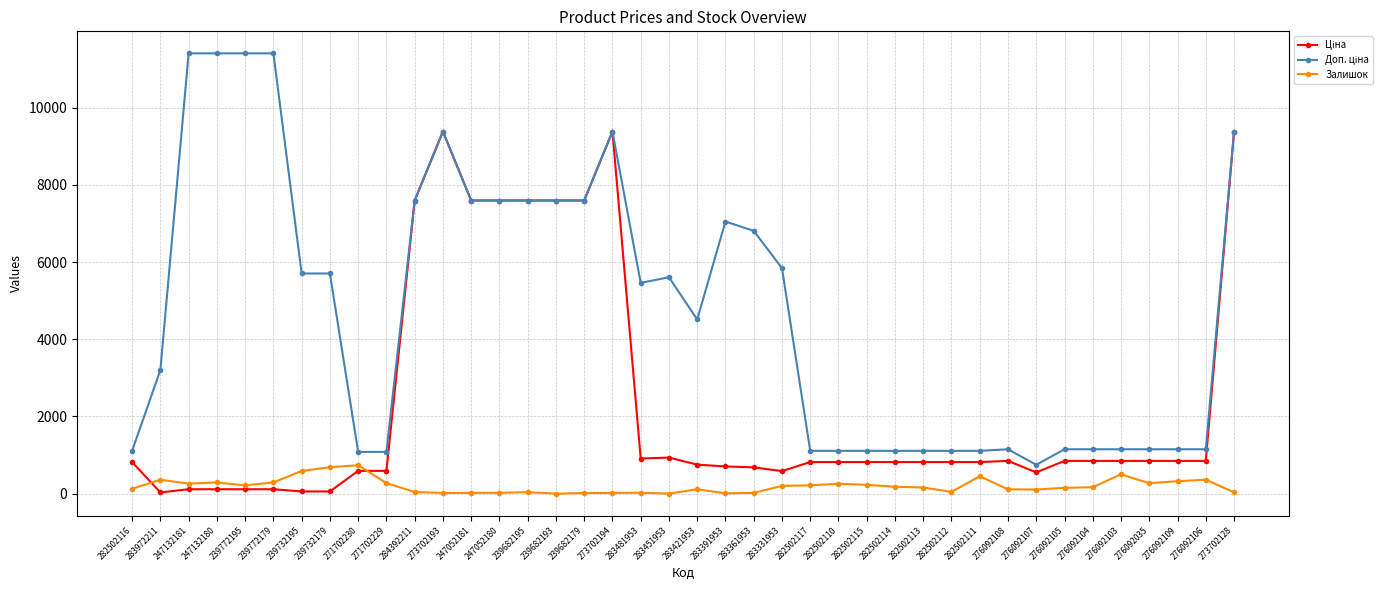

What is the total value across all series at 282502111?

2378.7